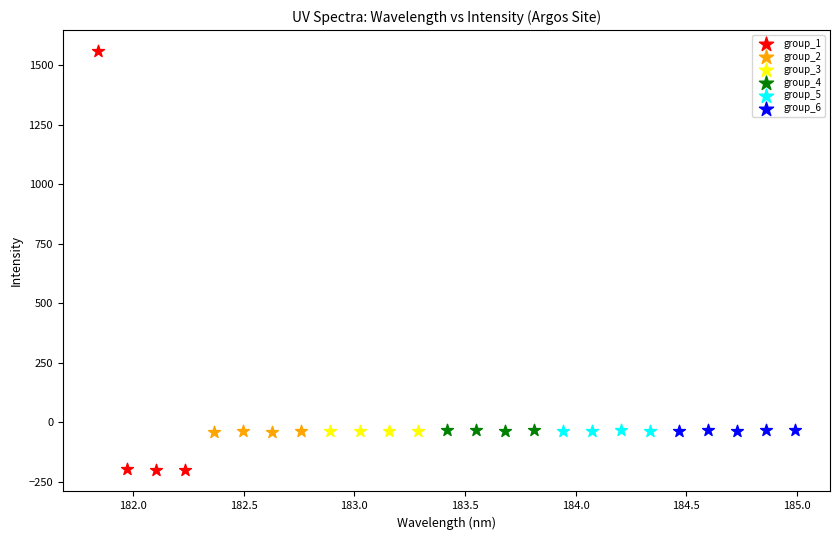

Which series contains the lowest Y value?

group_1